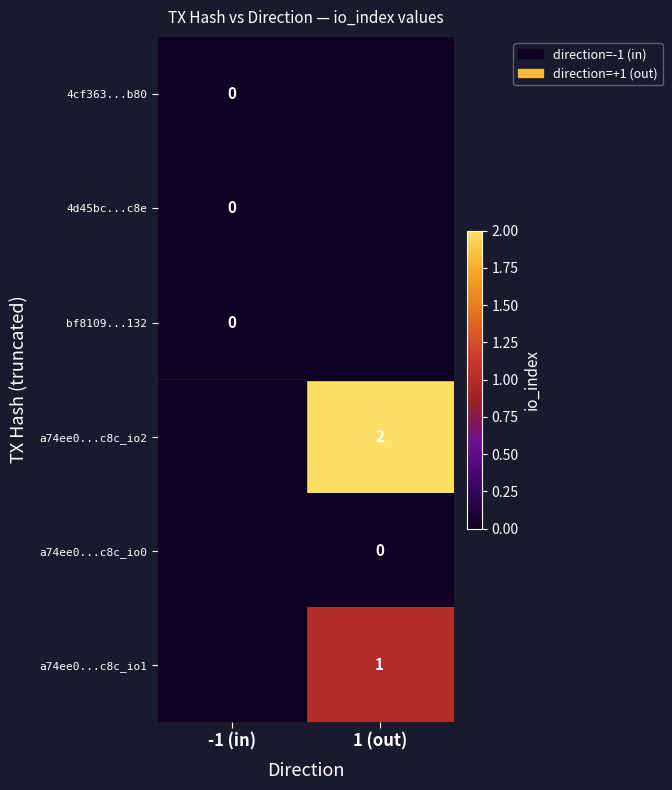

Is the value of a74ee0...c8c_io0 at 1 (out) greater than the value of a74ee0...c8c_io2 at 1 (out)?

No